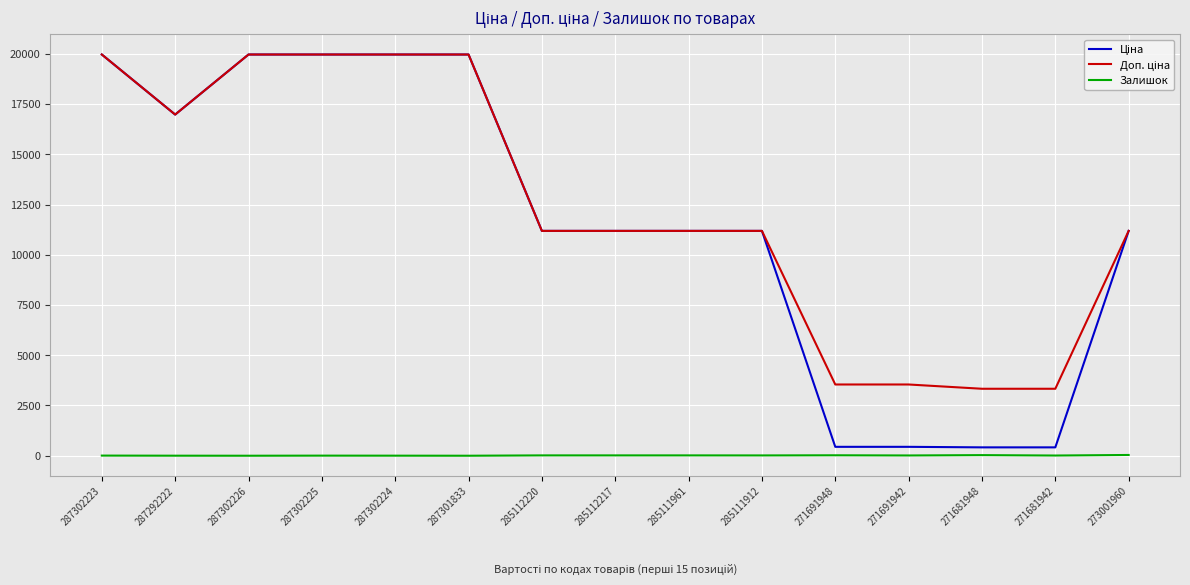

What is the greatest value displayed?

19964.2